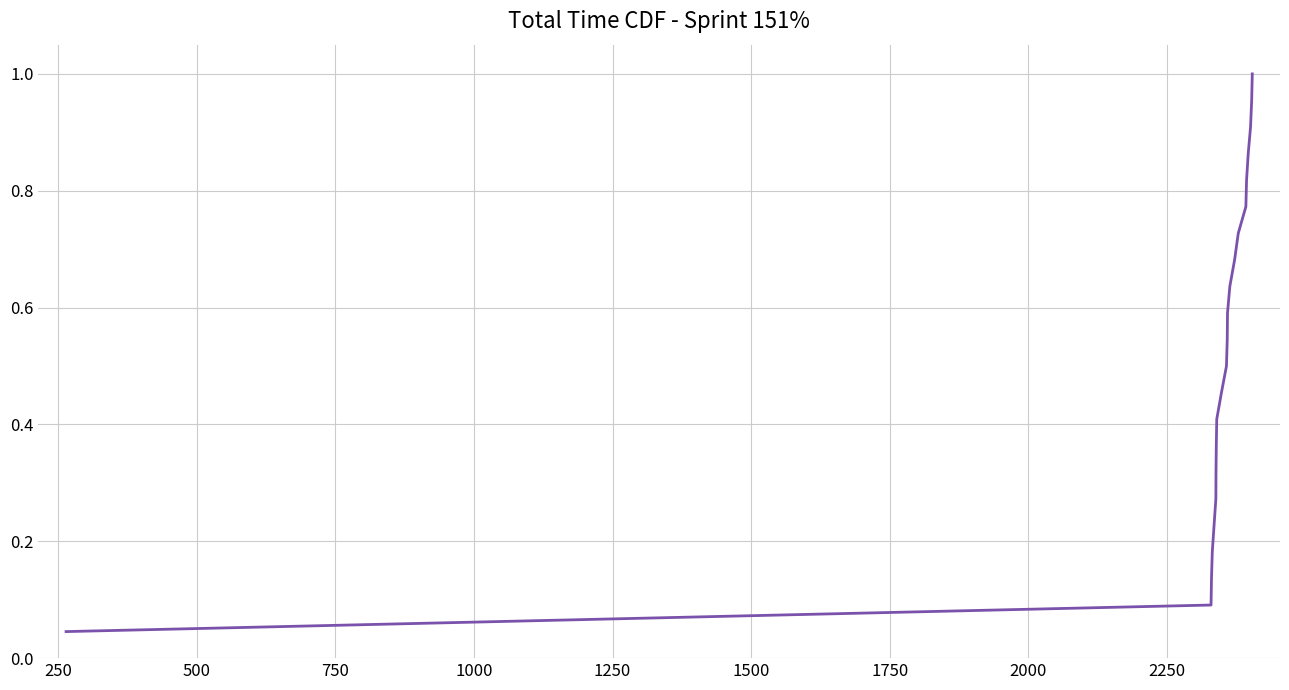

Does the chart display data point markers on the line(s)?

No